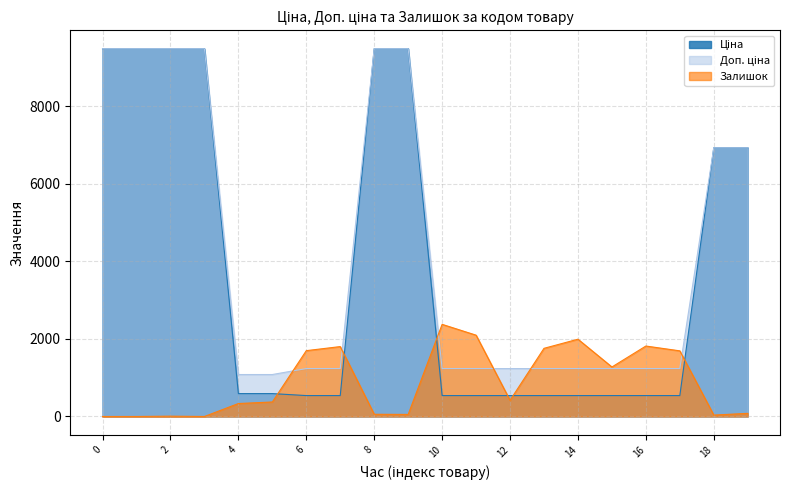

True or false: Ціна has more than 2 points higher than both neighbors.

False